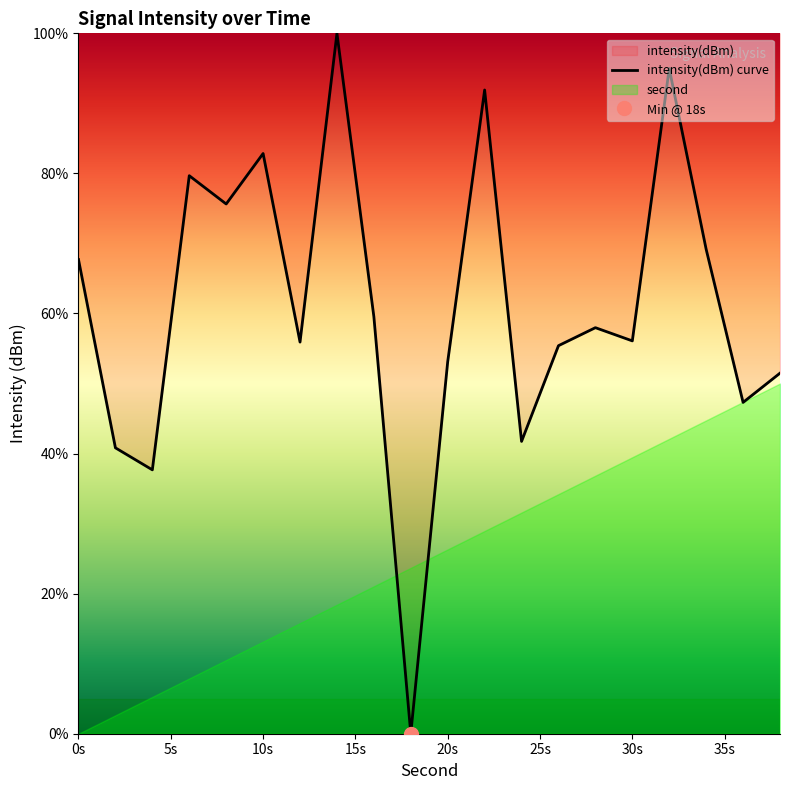

What is the maximum value for intensity(dBm) curve?

100.0